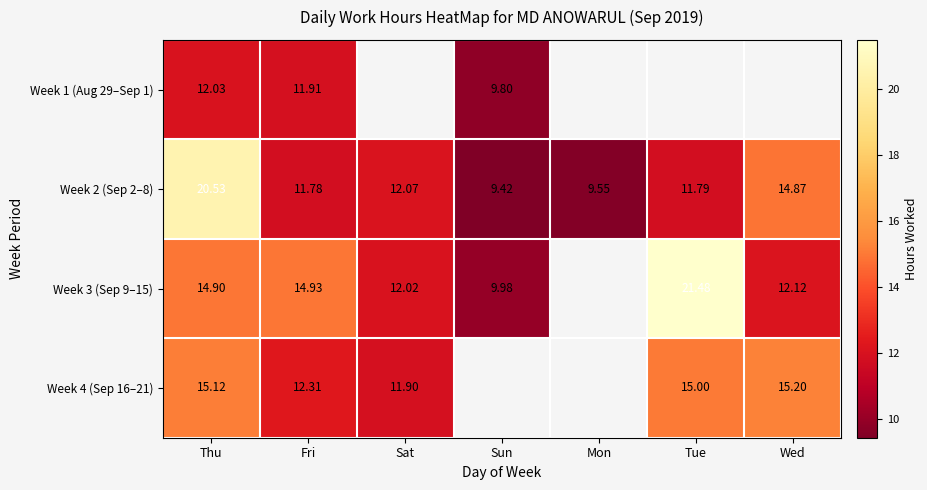

Where does the Week 2 (Sep 2–8) series first go above 11?

Thu